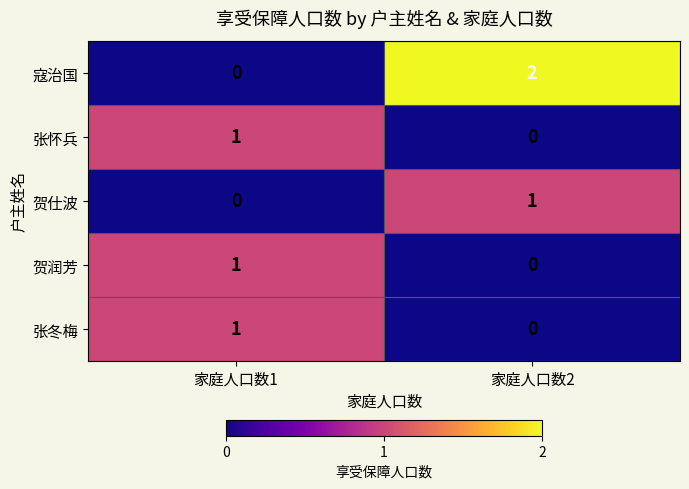

Which series has the largest total across all categories?

寇治国